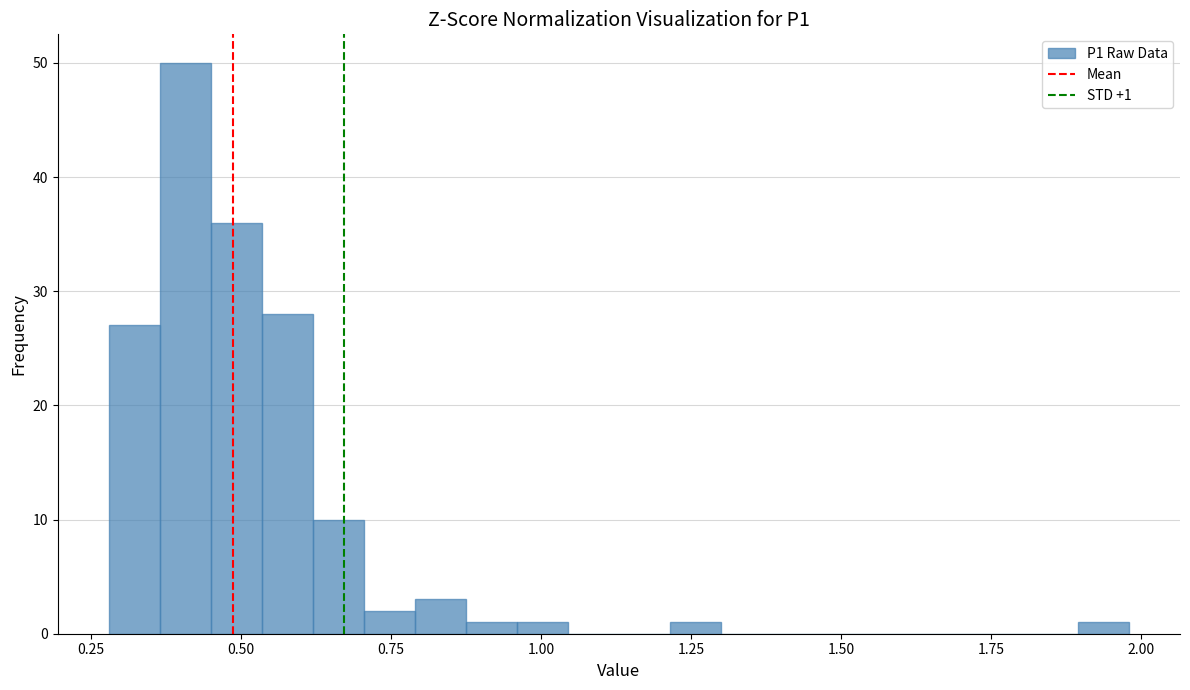

Around what value on the x-axis is the tallest bar? Give the approximate position of its centre, as read against the axis.

0.40